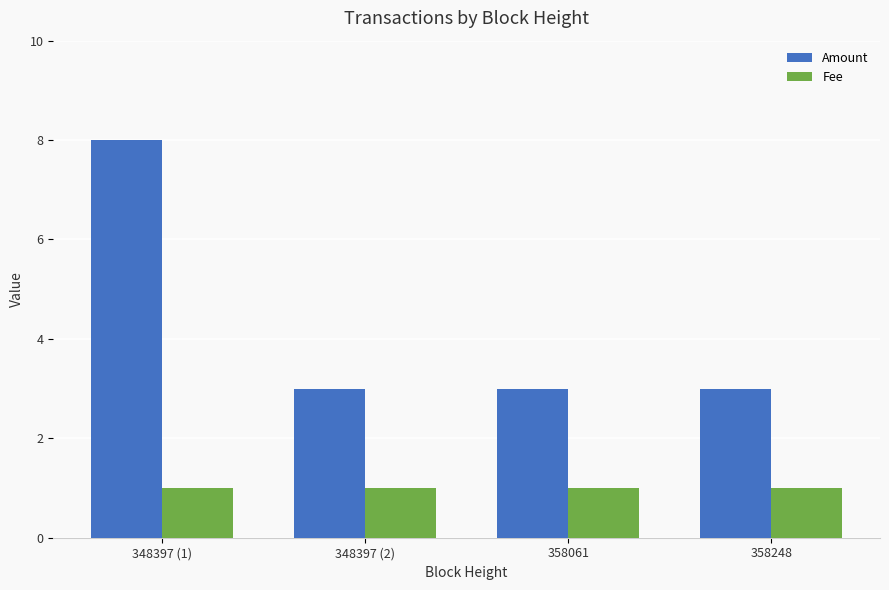

At which label does Amount reach its peak?

348397 (1)